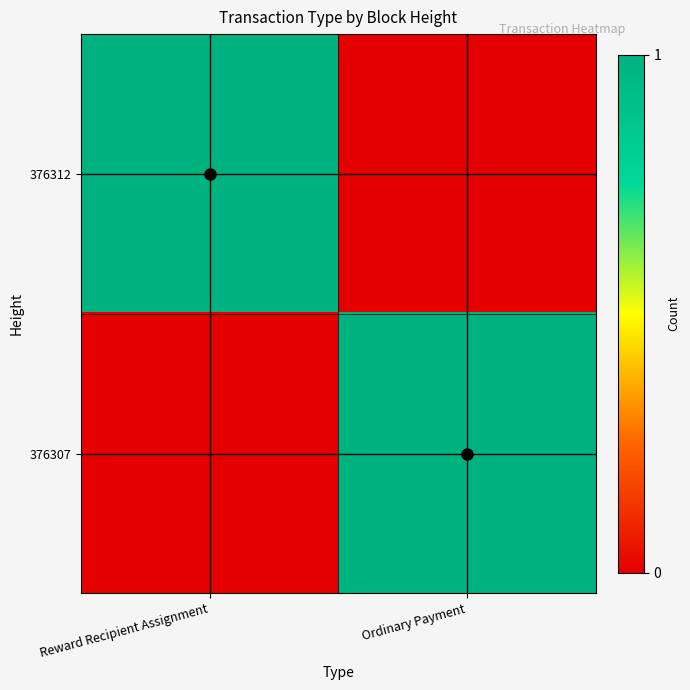

Which has a higher value, Ordinary Payment or Reward Recipient Assignment?

Reward Recipient Assignment